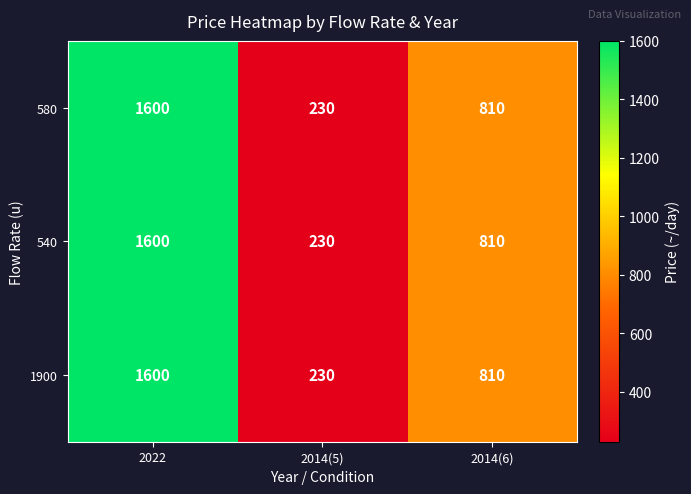

Is it true that 580 equals 230 at 2014(5)?

True